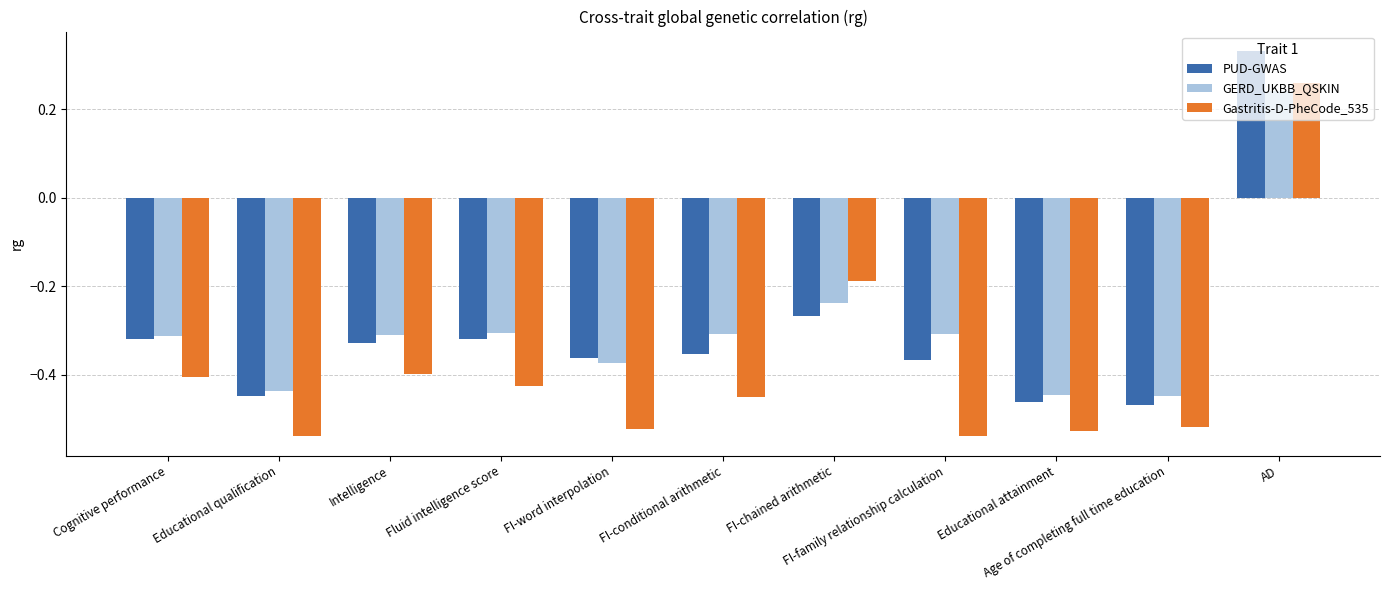

What is the difference between the maximum and minimum values in the Gastritis-D-PheCode_535 series?

0.8